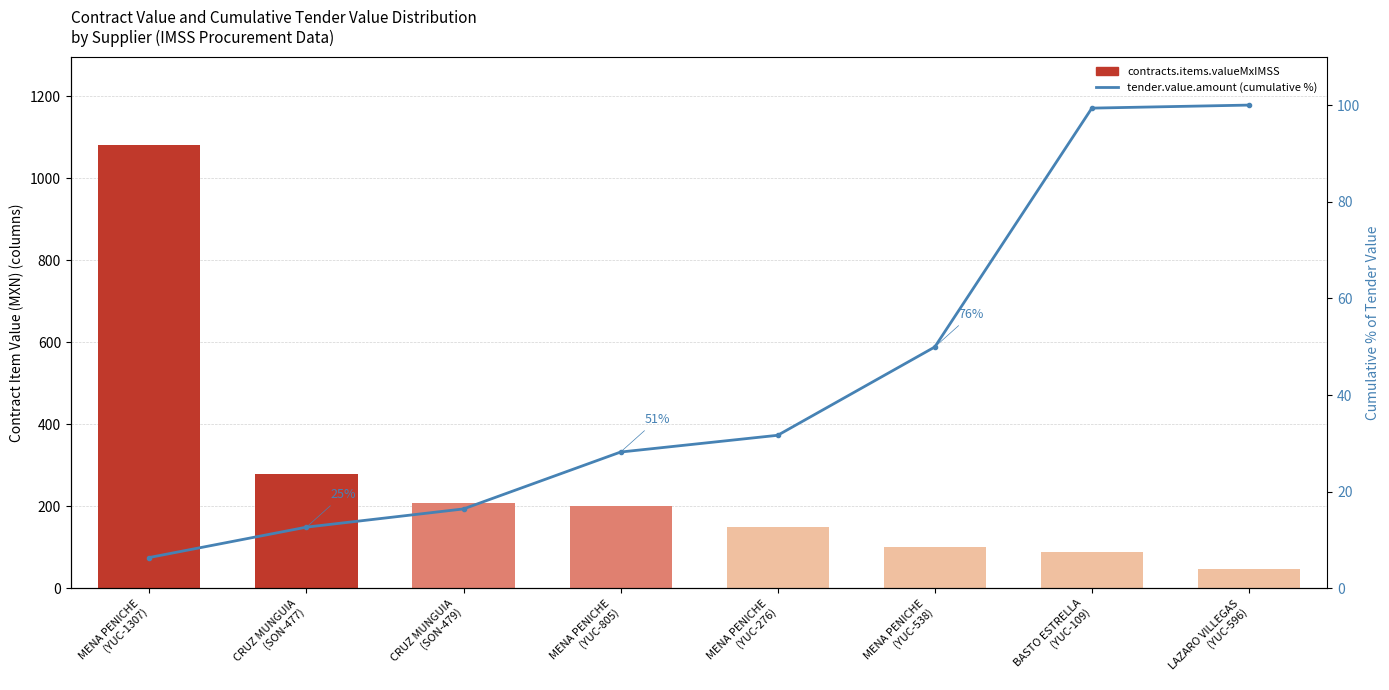

What is the smallest value displayed?

6.4